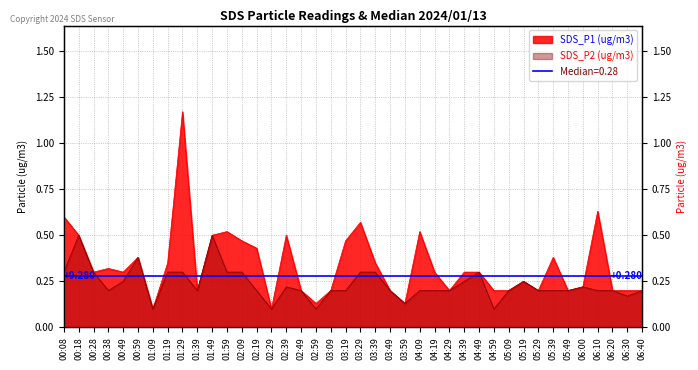

Is it true that SDS_P2 equals 0.3 at 06:10?

False